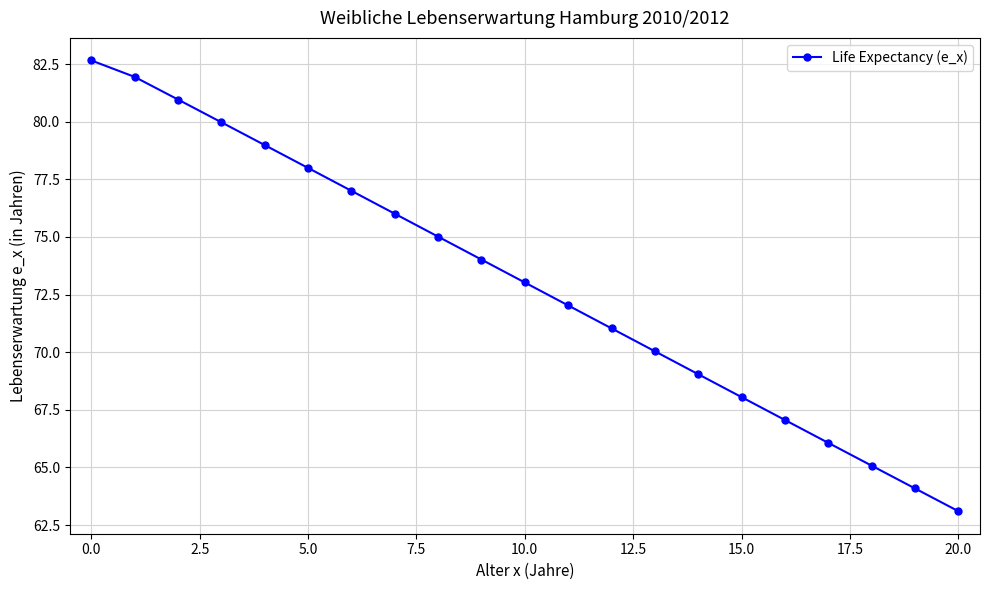

True or false: the data has more than 0 interior local peaks.

False